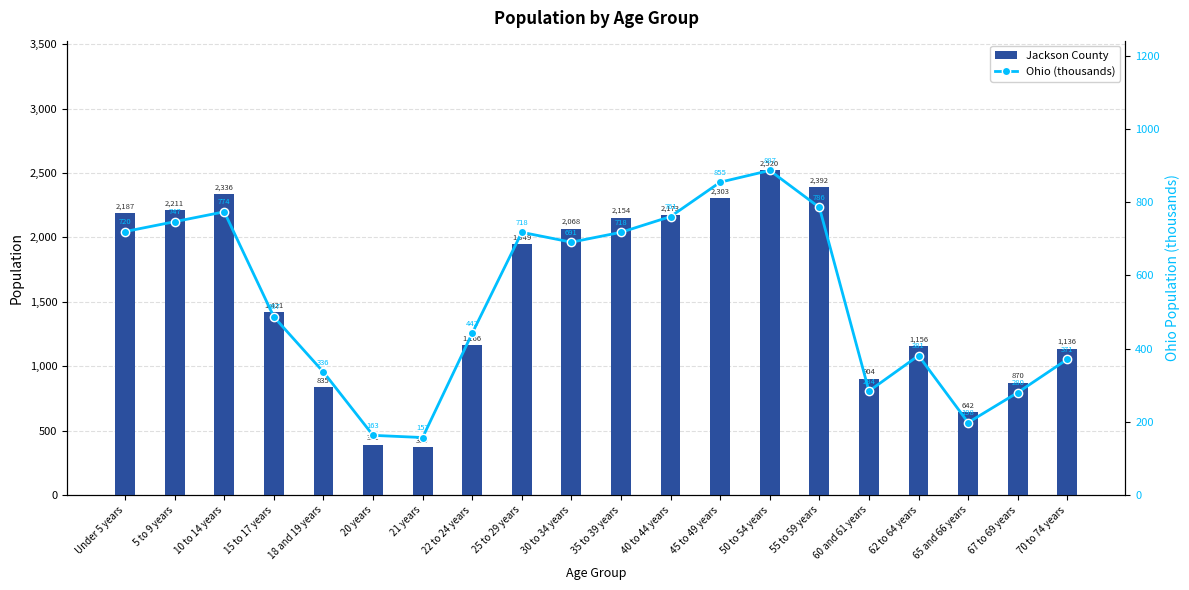

What is the sum of all Ohio (thousands) values?

10756